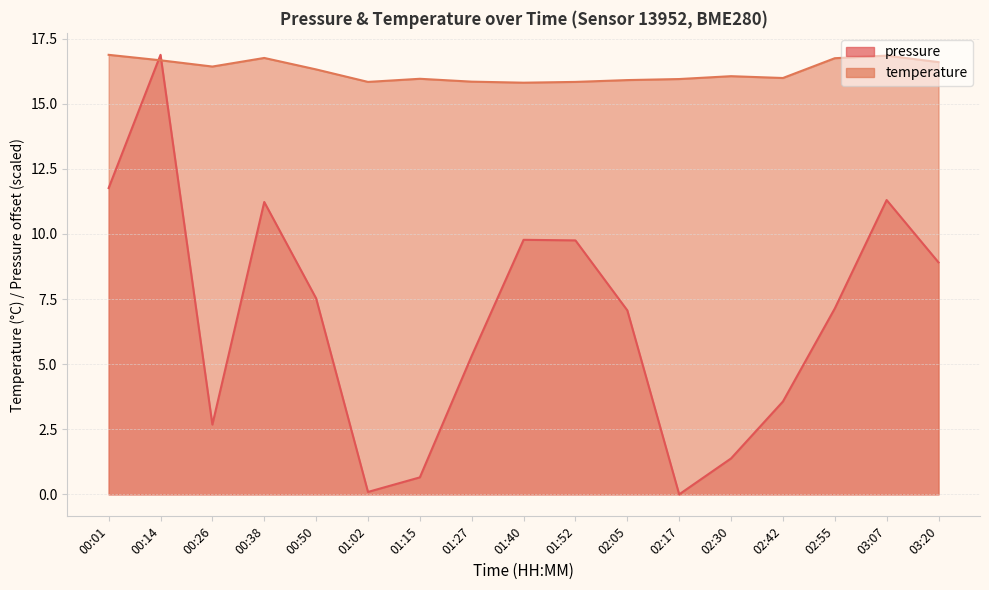

Rank the categories by pressure value from lowest to highest.

02:17, 01:02, 01:15, 02:30, 00:26, 02:42, 01:27, 02:05, 02:55, 00:50, 03:20, 01:52, 01:40, 00:38, 03:07, 00:01, 00:14